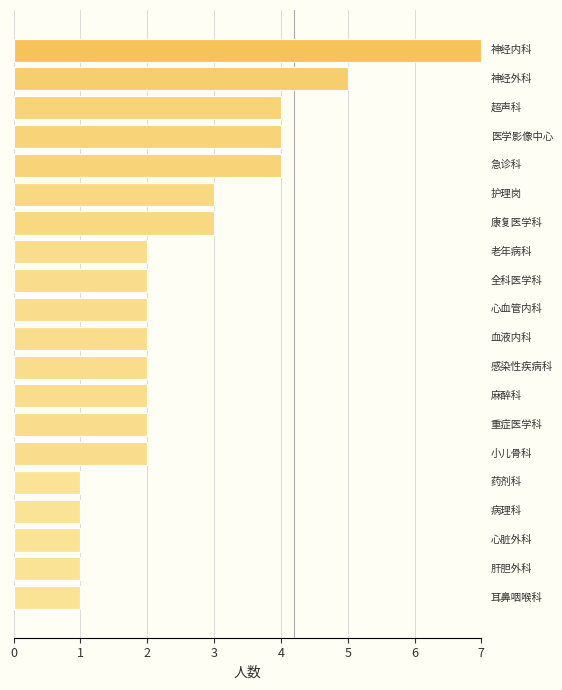

What is the maximum value shown in the chart?

7